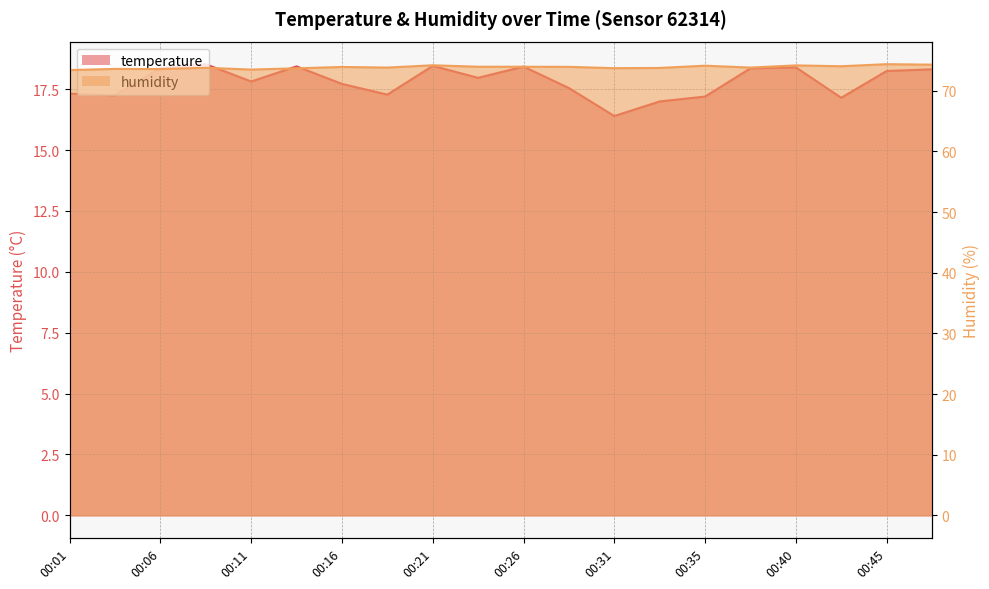

At which category is the sum across all series the highest?

00:21